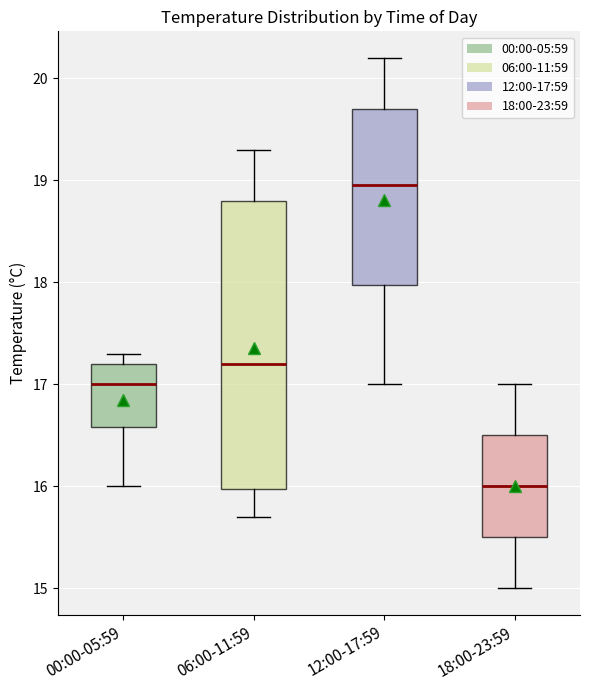

Reading left to right, transcribe this box plot: for each box, give where its median line is, the range the box spans, and where its two whiskers end, as read against the y-axis. The values are not printed on the chart, so give them approximately, as read against the axis.

00:00-05:59: median 17.0, box 16.6 to 17.2, whiskers 16.0 to 17.3
06:00-11:59: median 17.2, box 16.0 to 18.8, whiskers 15.7 to 19.3
12:00-17:59: median 19.0, box 18.0 to 19.7, whiskers 17.0 to 20.2
18:00-23:59: median 16.0, box 15.5 to 16.5, whiskers 15.0 to 17.0